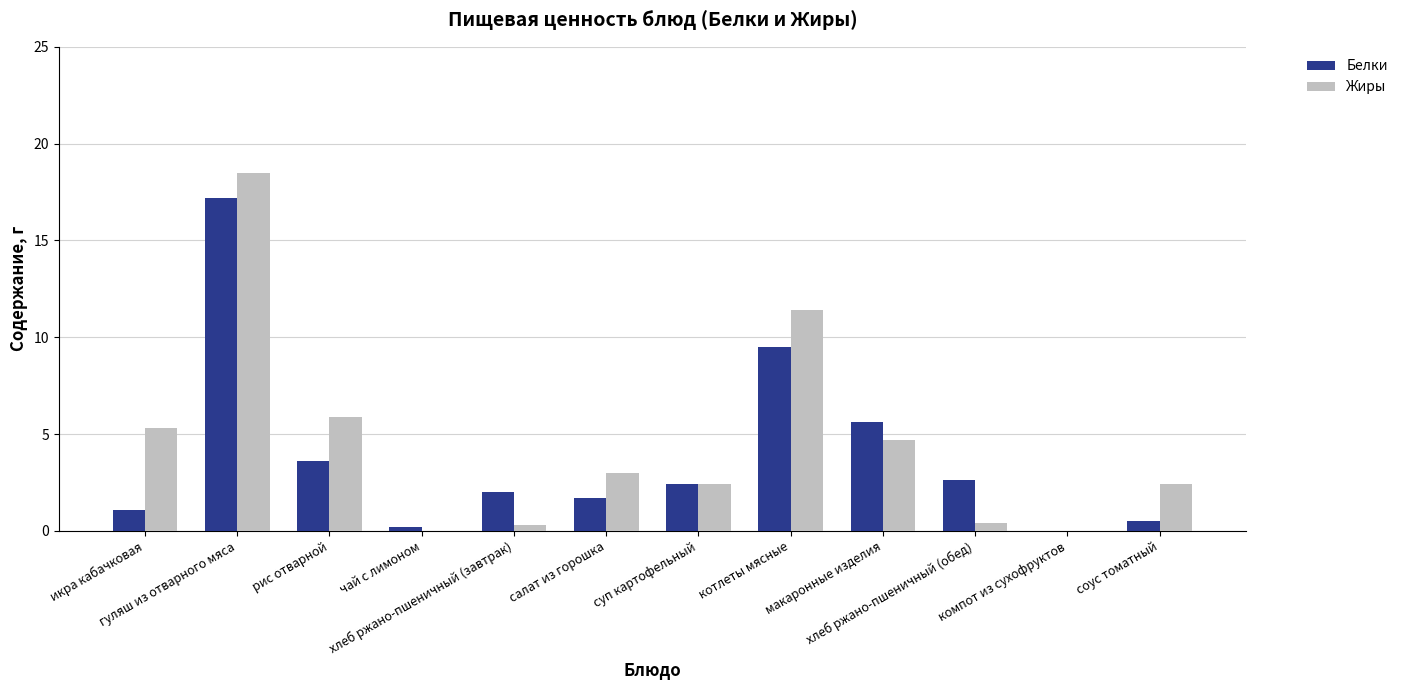

What is the greatest value displayed?

18.5